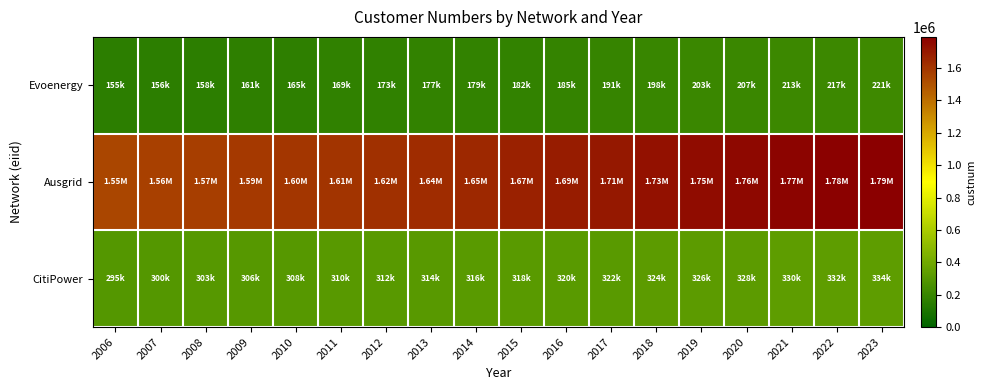

What is the smallest value displayed?

154510.0